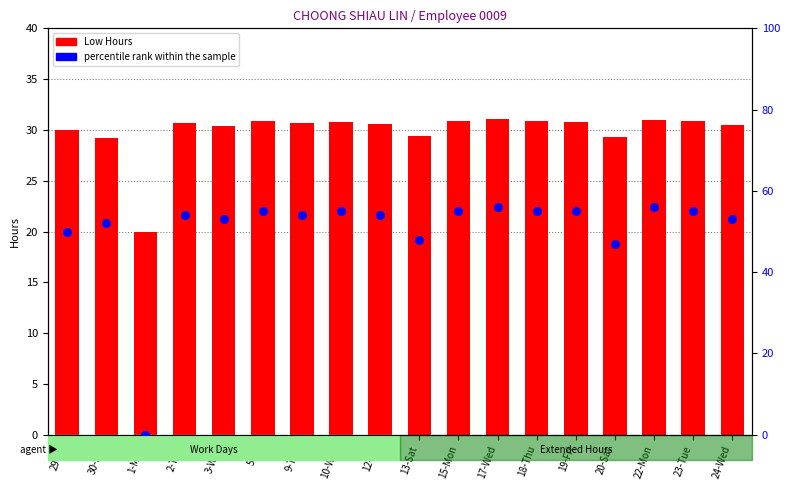

What is the total value across all series at 30-Sat?

81.2